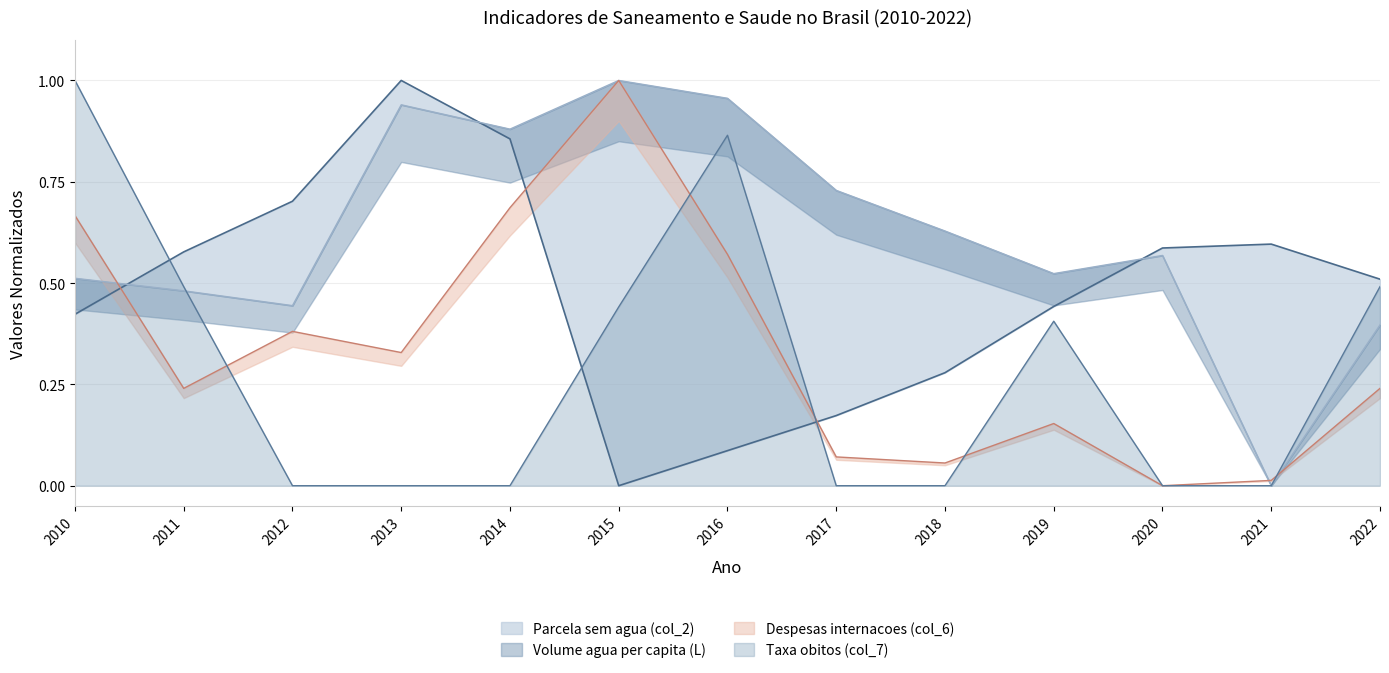

Is the value of Volume agua per capita (L) at 2016 greater than the value of Parcela sem agua (col_2) at 2013?

No